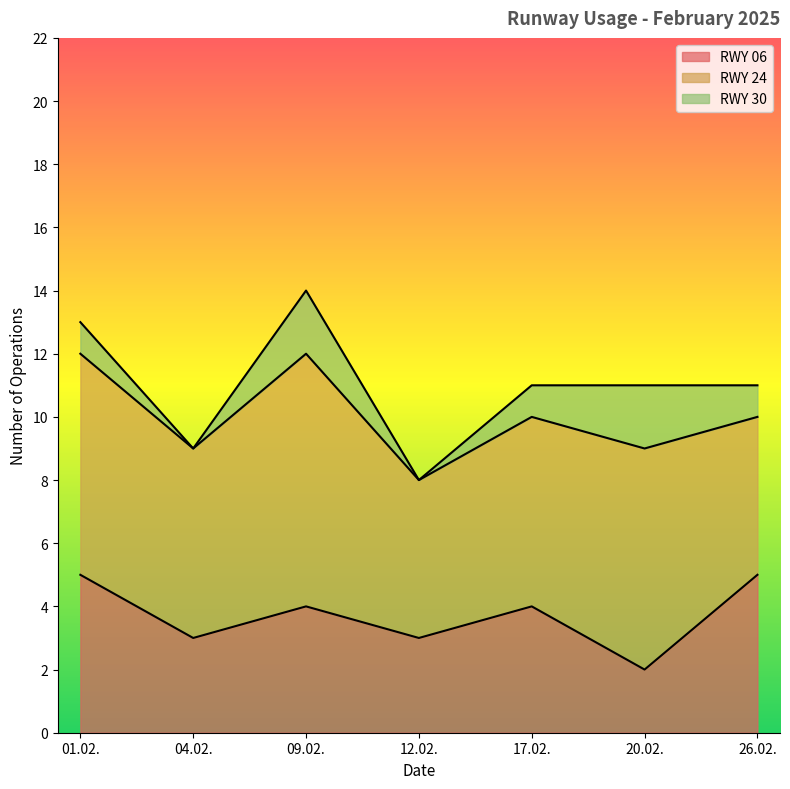

List the series in order of their peak value, highest first.

RWY 24, RWY 06, RWY 30